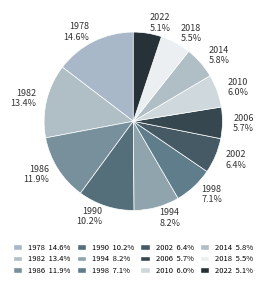

Between 2002 and 1994, which is larger?

1994